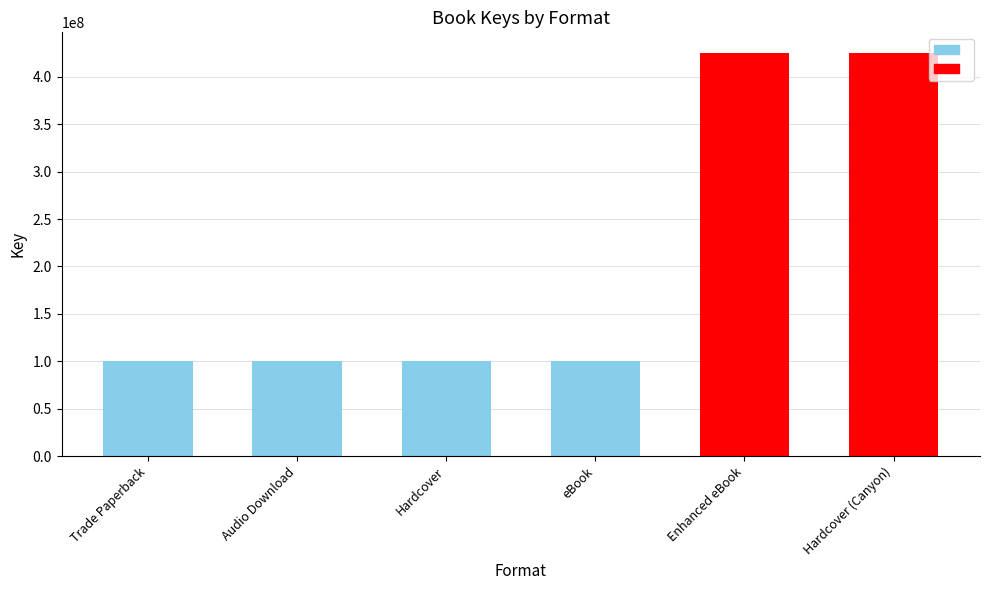

Reading right to left, list all the values displayed in this chart.

Hardcover (Canyon)=425674219	Enhanced eBook=425674219	eBook=100274747	Hardcover=100274747	Audio Download=100274747	Trade Paperback=100274747